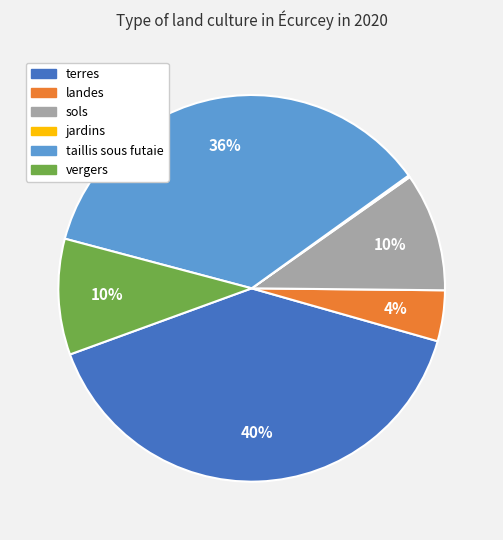

Which slice is the largest?

terres